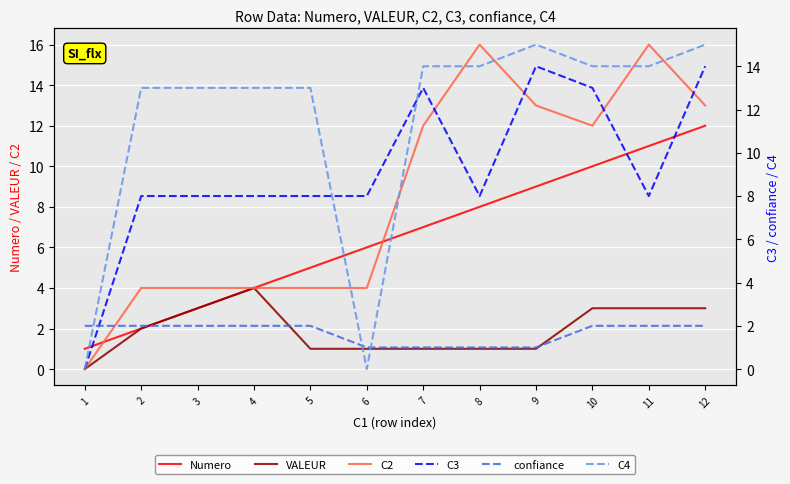

At which category does C3 reach its first local valley?

8